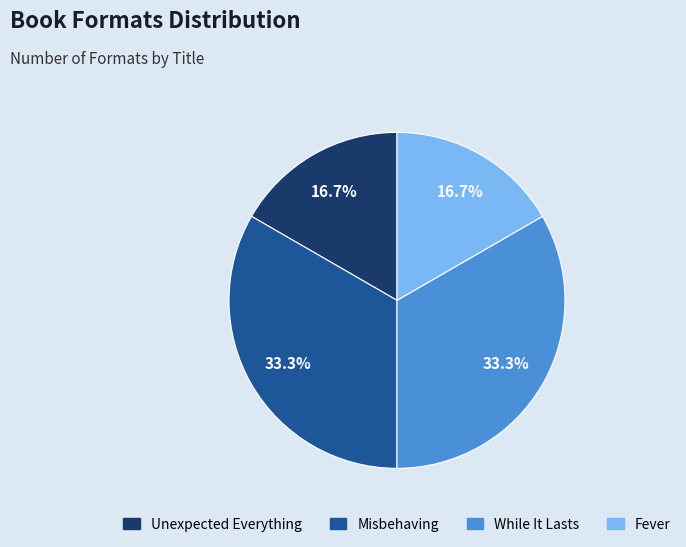

What percentage is NOT represented by Fever?

83.3%